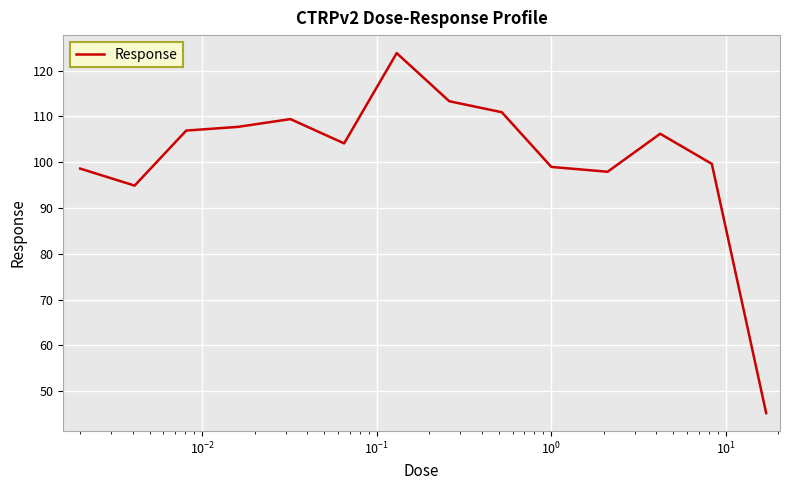

What is the minimum value shown in the chart?

45.2